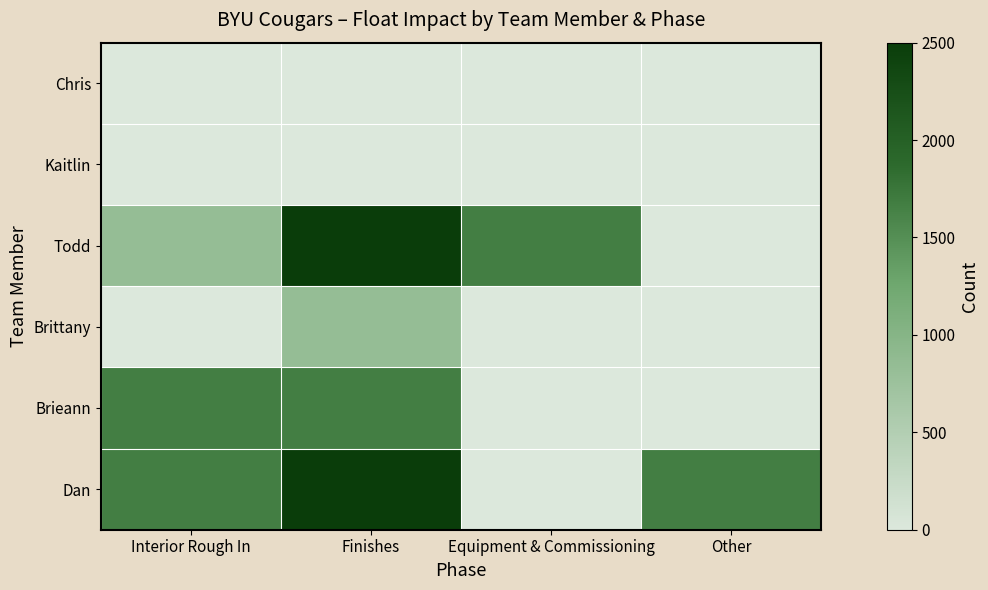

Rank the series at Finishes from highest to lowest value.

Todd, Dan, Brieann, Brittany, Chris, Kaitlin